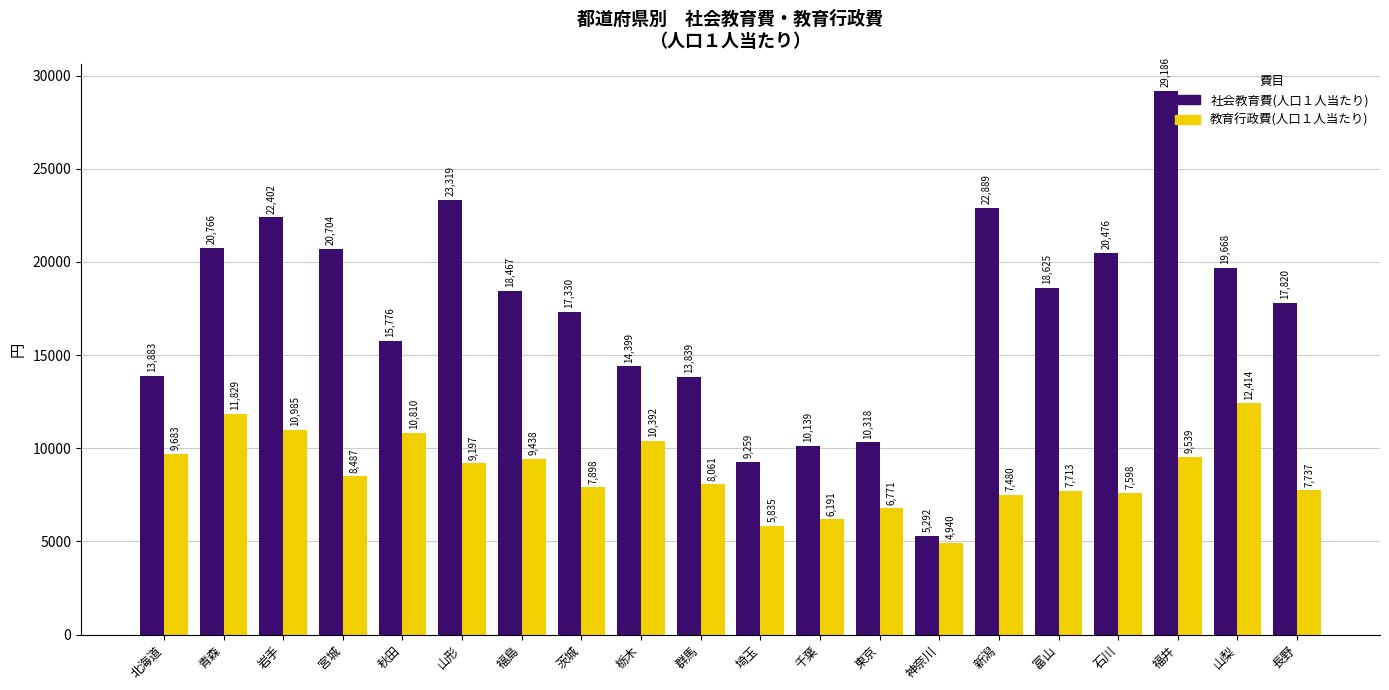

At which label is 社会教育費(人口１人当たり) closest to 17239?

茨城